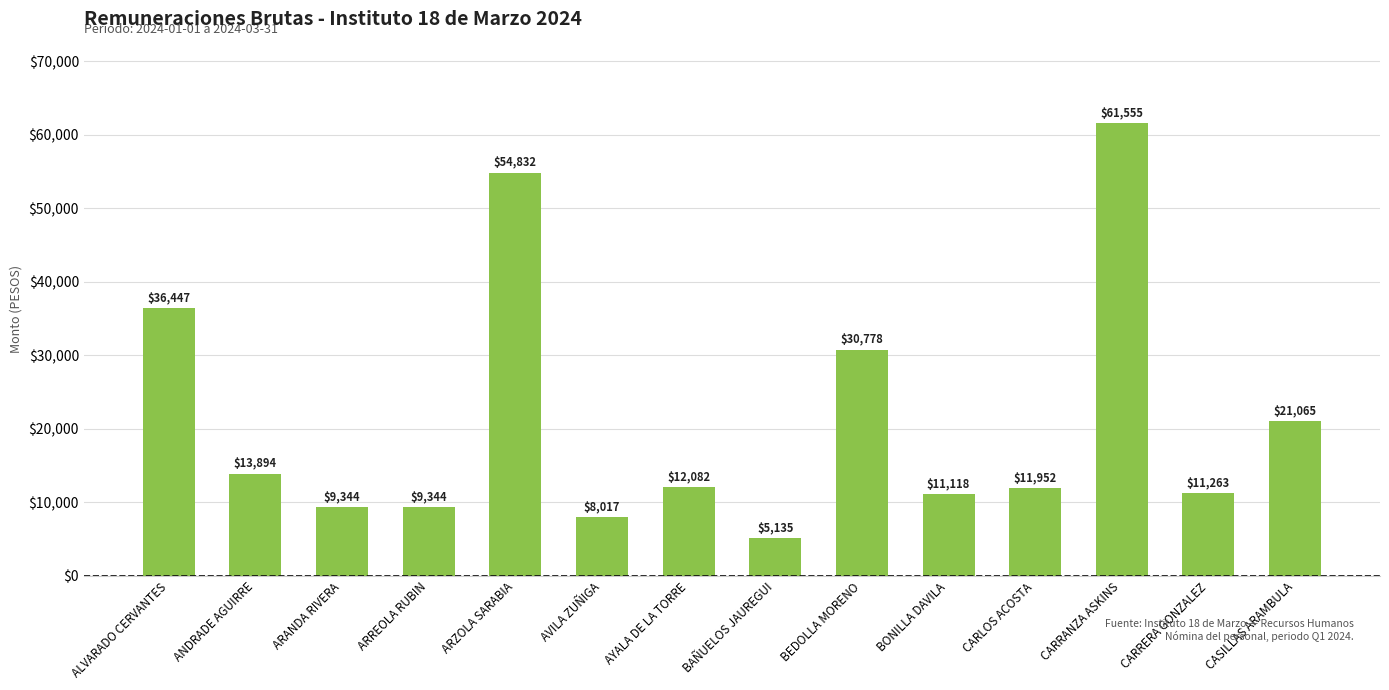

Which category has the lowest value across all series?

BAÑUELOS JAUREGUI